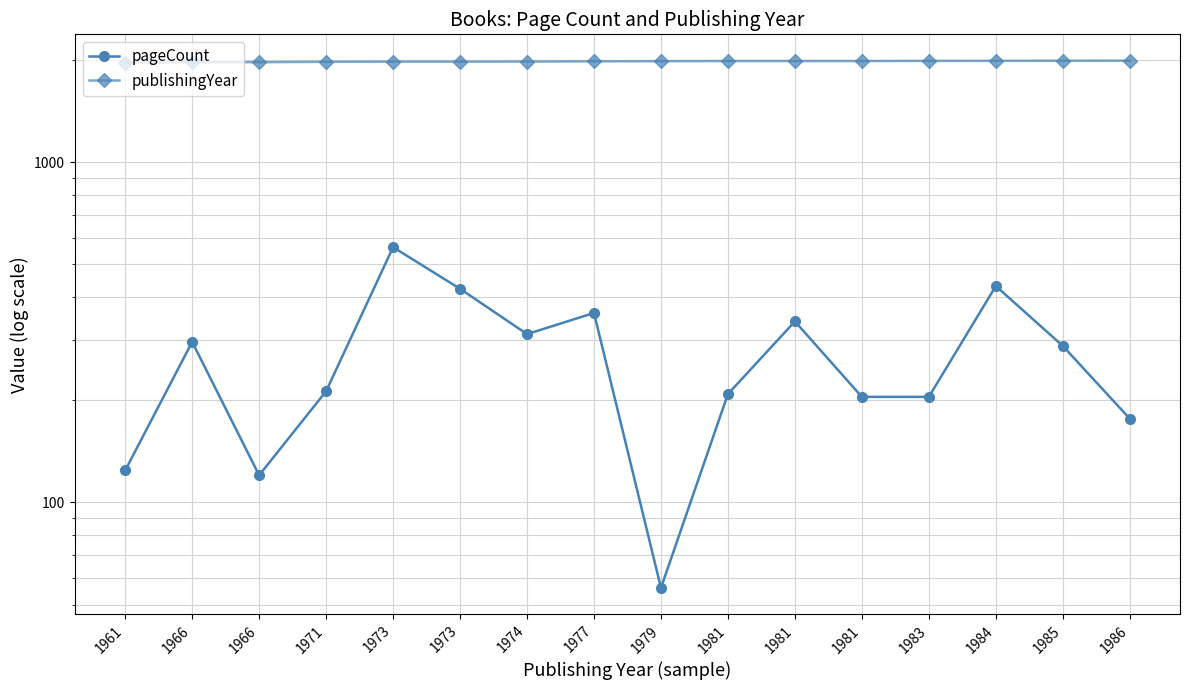

What are all the series names shown in the legend?

pageCount, publishingYear